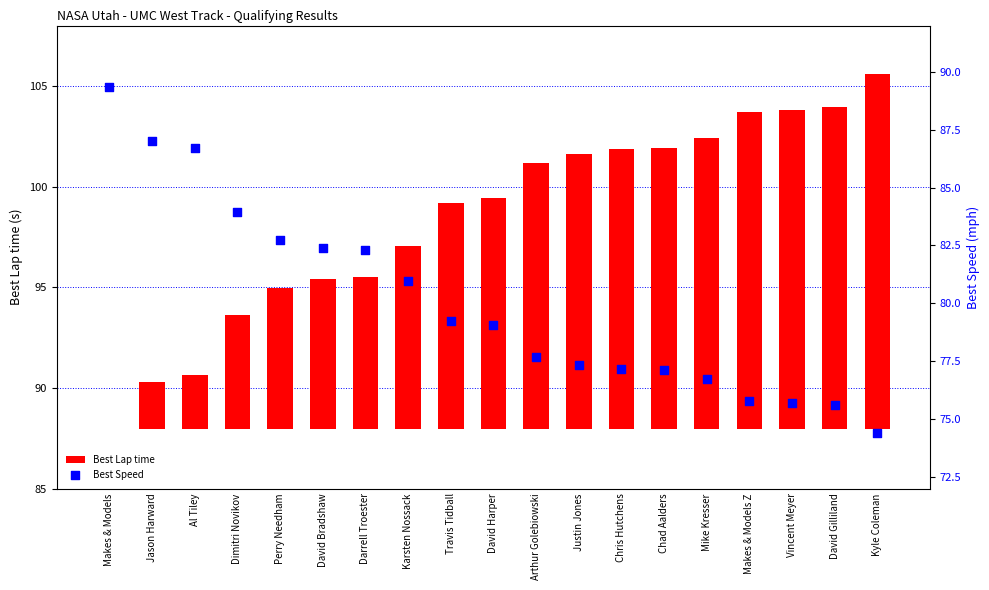

At which category is the sum across all series the highest?

Kyle Coleman